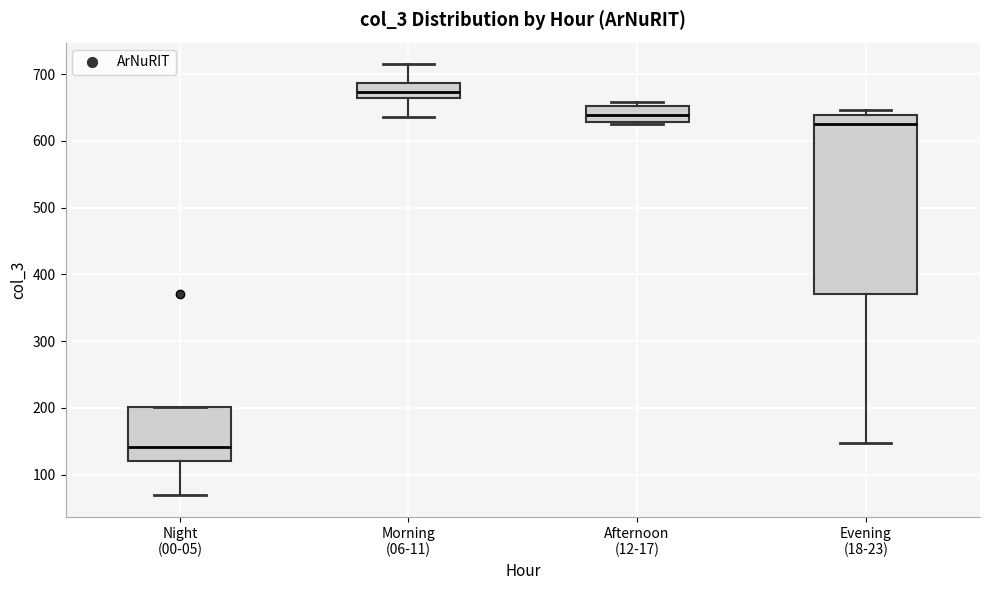

Comparing the boxes themselves (not the whiskers), which one is the tallest?

Evening (18-23)